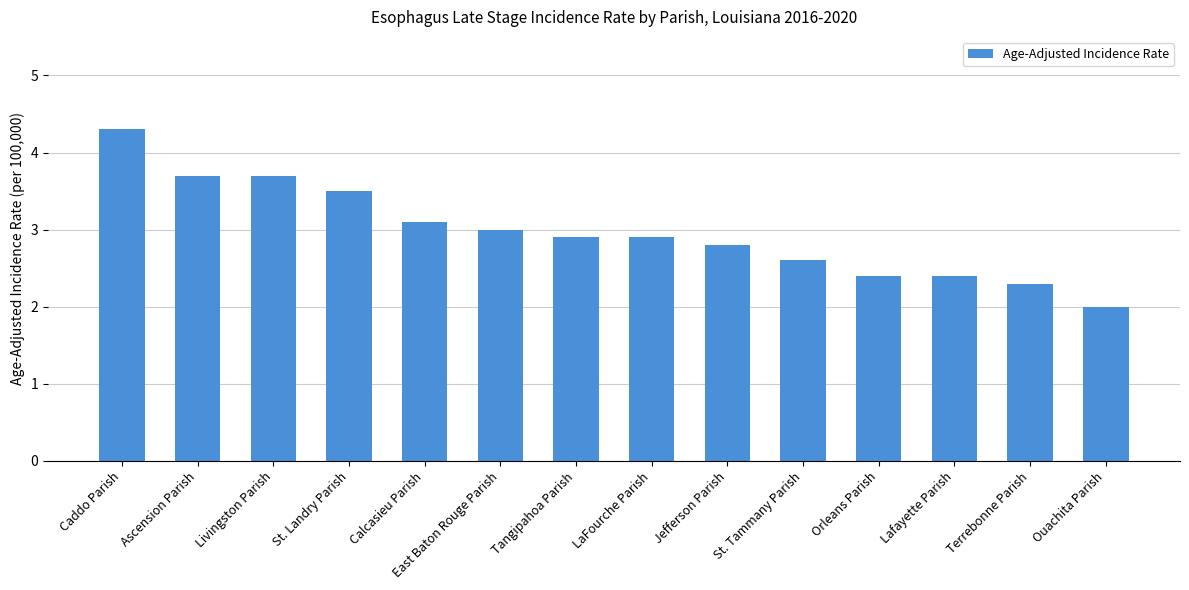

How many distinct data groups are displayed?

1